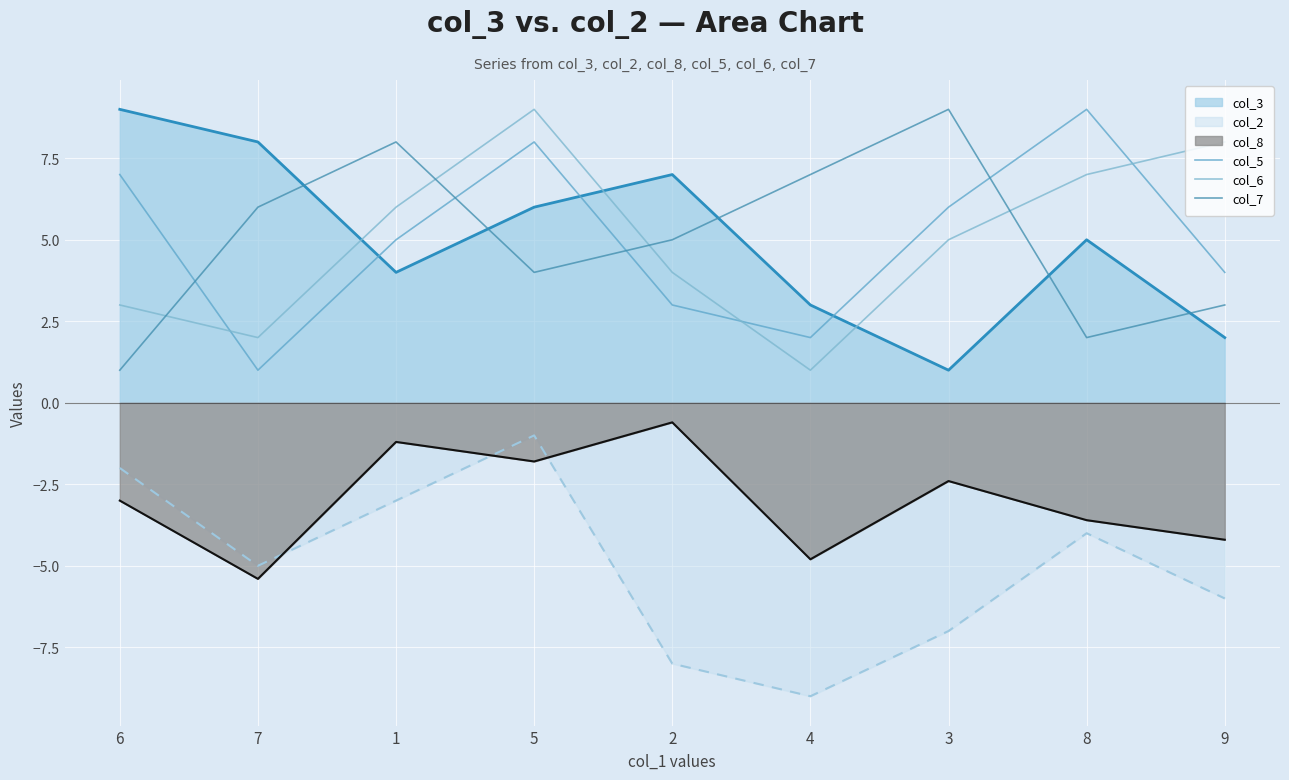

Does the chart display data point markers on the line(s)?

No